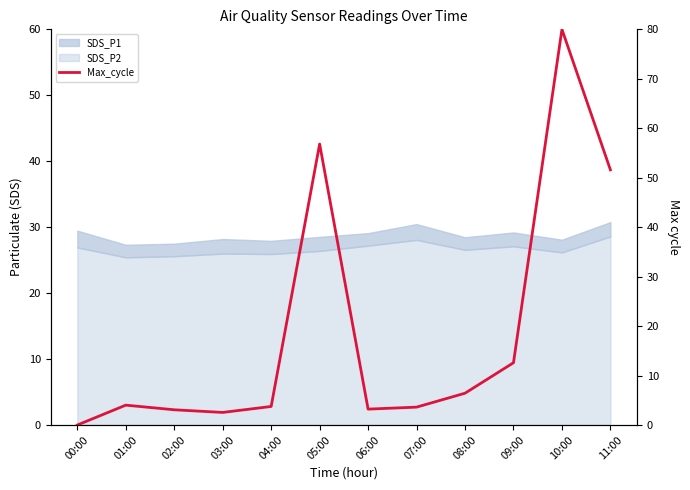

At which label is the value closest to 40?

11:00